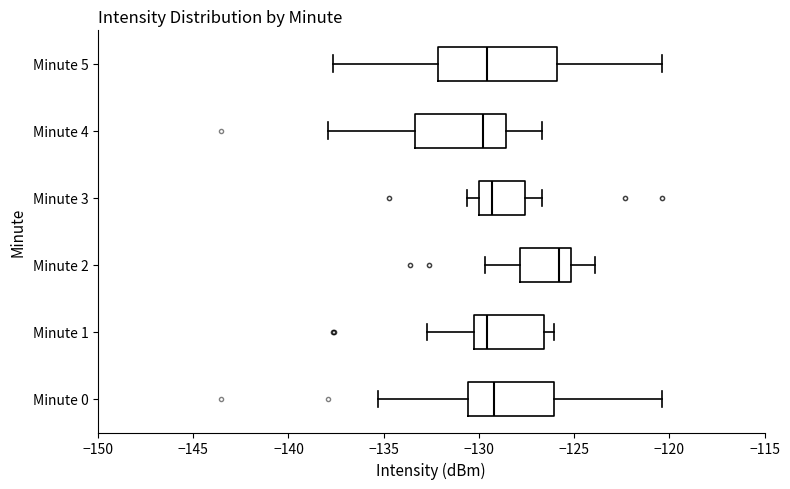

Where is the right edge of the box for Minute 4 on the x-axis? The values are not printed on the chart, so give them approximately, as read against the axis.

-128.5